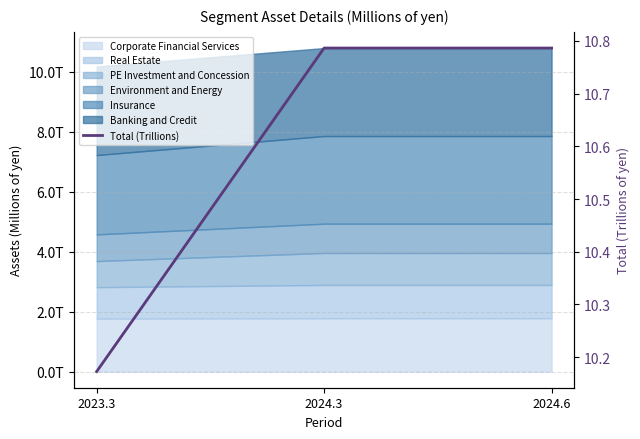

What is the approximate value at 2023.3?

10.2